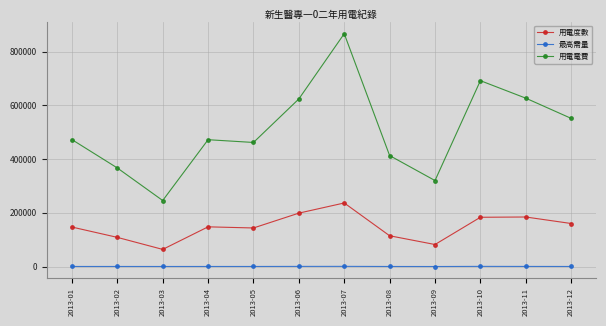

The value of 用電電費 at 2013-09 is 109976. True or false?

False